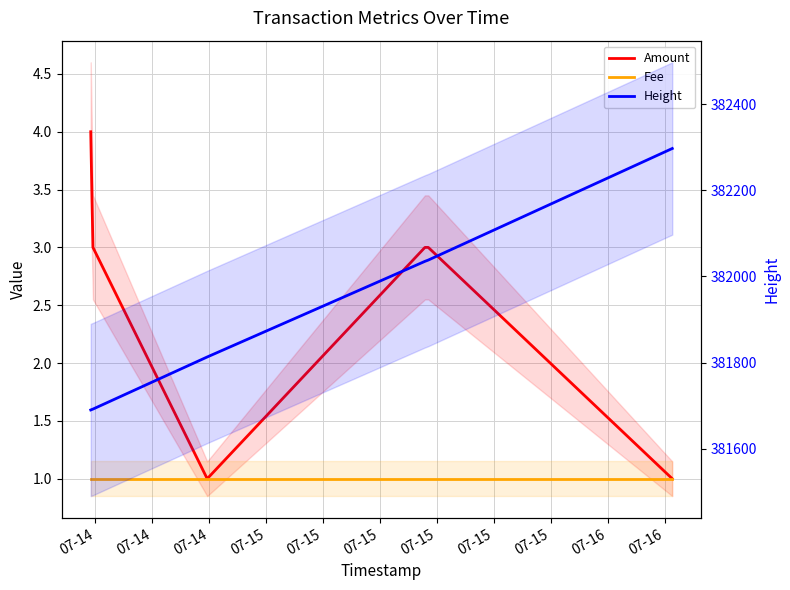

What is the minimum value for Height?

381690